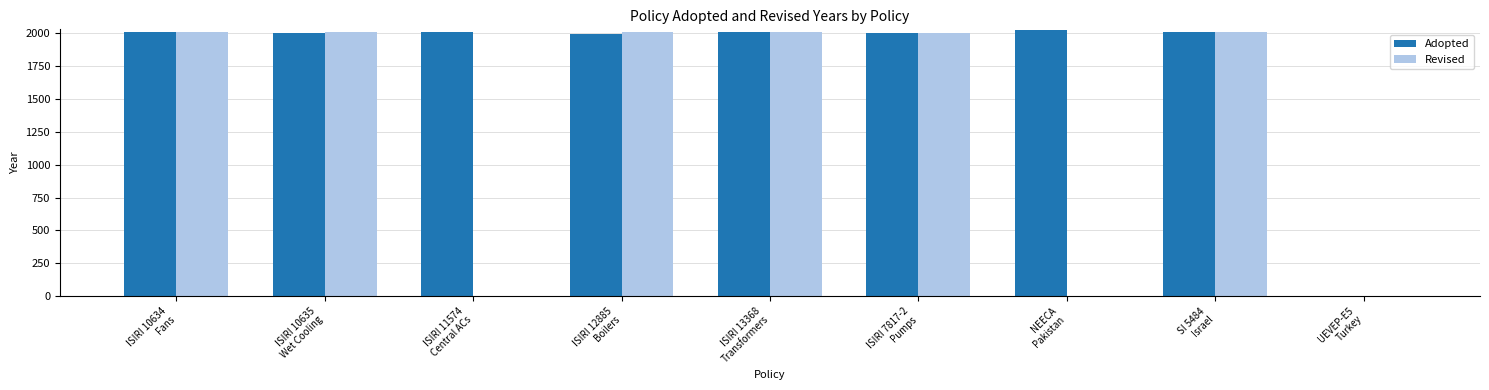

What is the average value of the Revised series?

1339